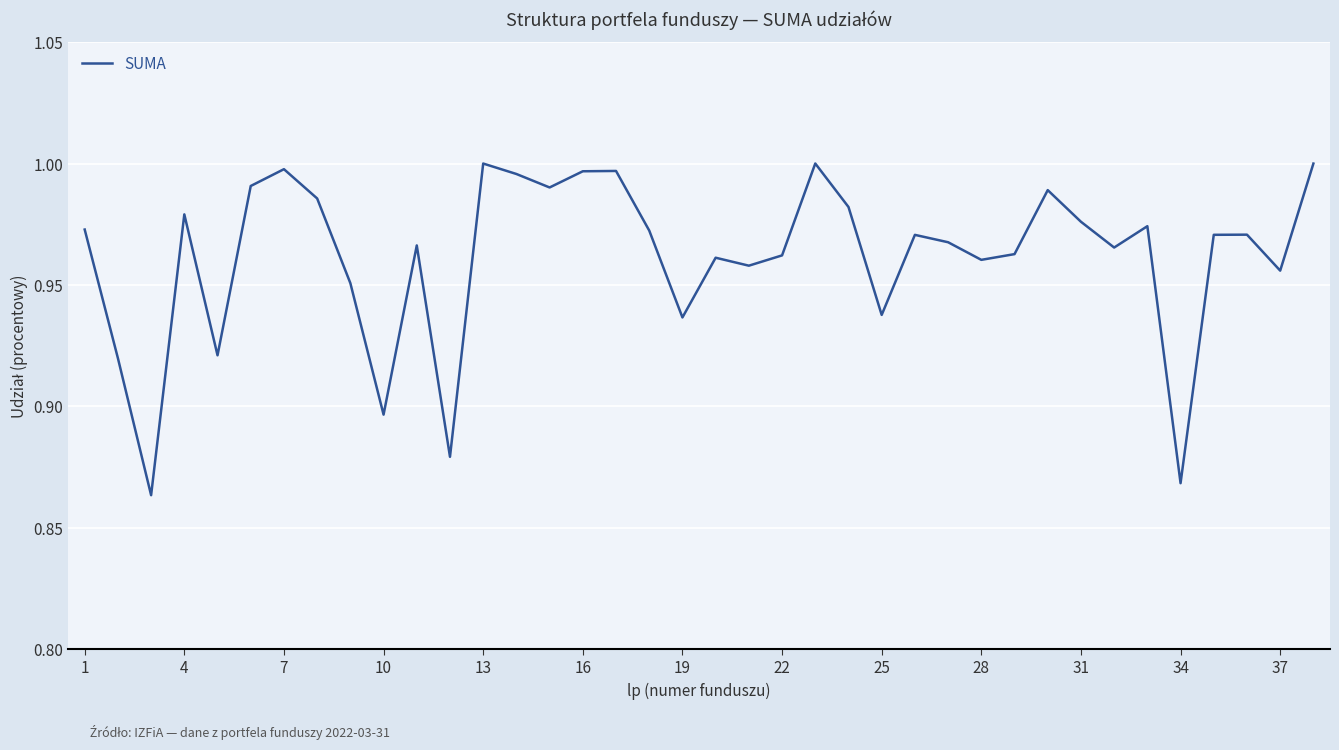

How many lines are shown in the chart?

1